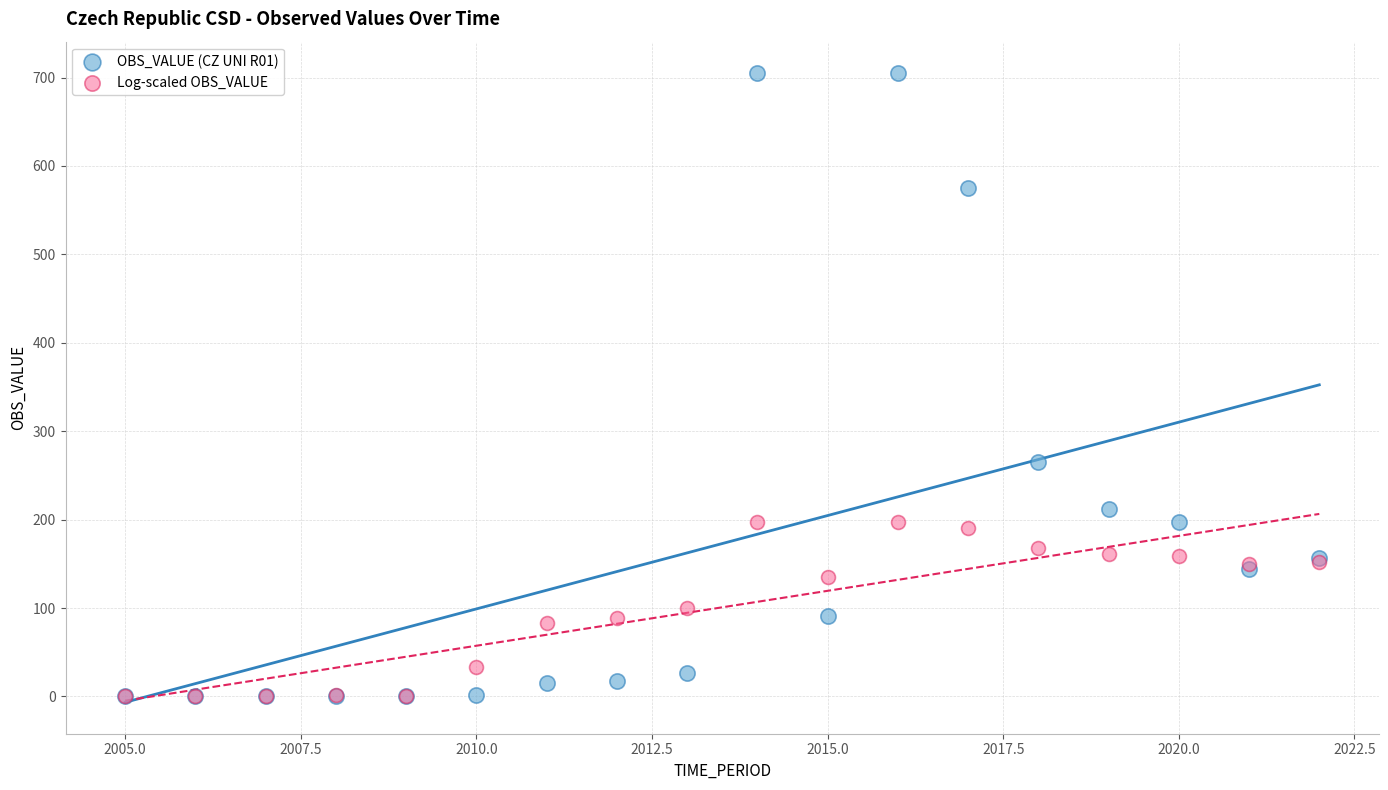

Across all series, what Y value is closest to 352?

265.0